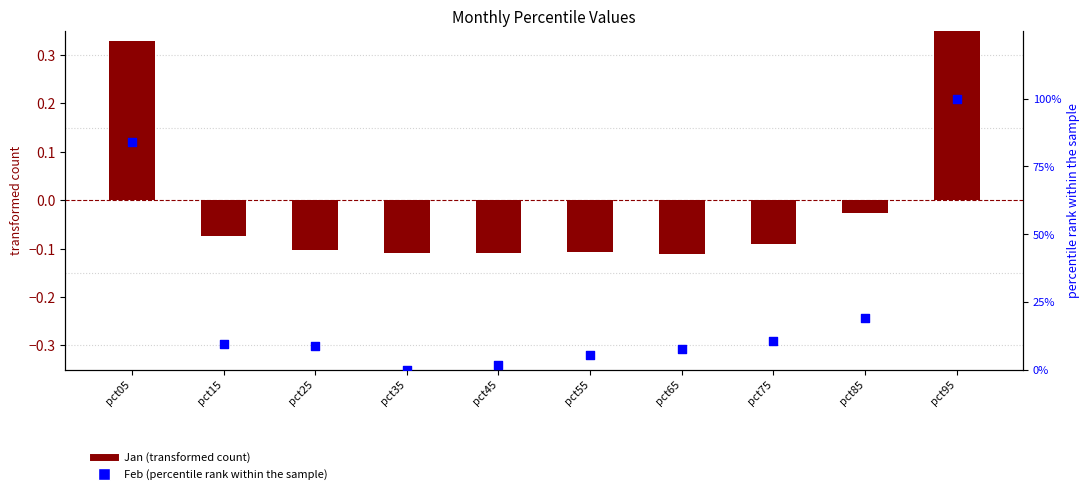

Which series reaches the maximum Y coordinate?

Feb (percentile rank)